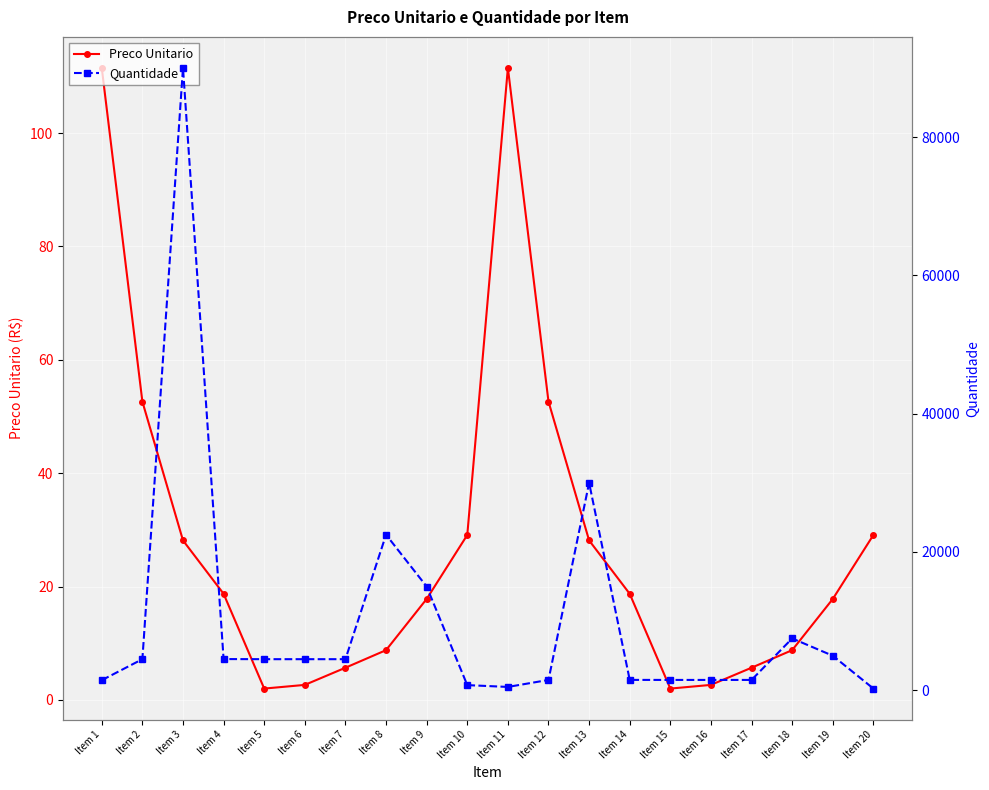

The value of Preco Unitario at Item 6 is 2.6. True or false?

True